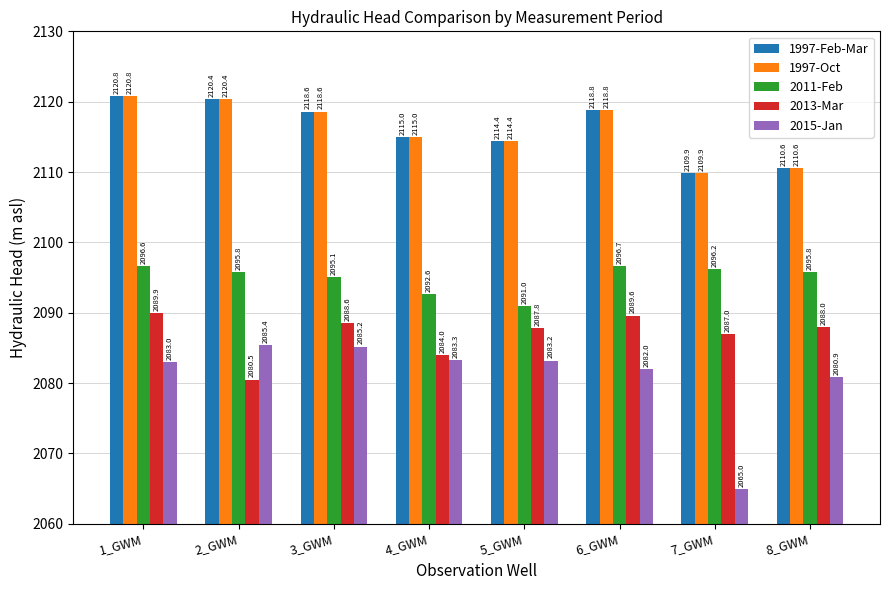

What is the difference between the highest and lowest values at 4_GWM?

31.7